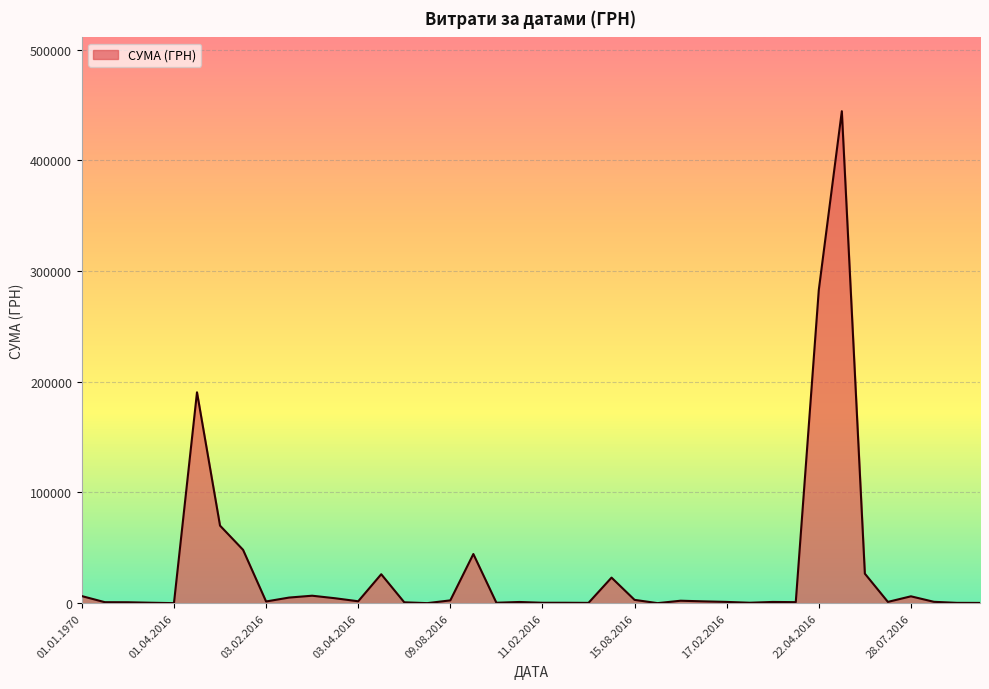

What is the greatest value displayed?

444504.1